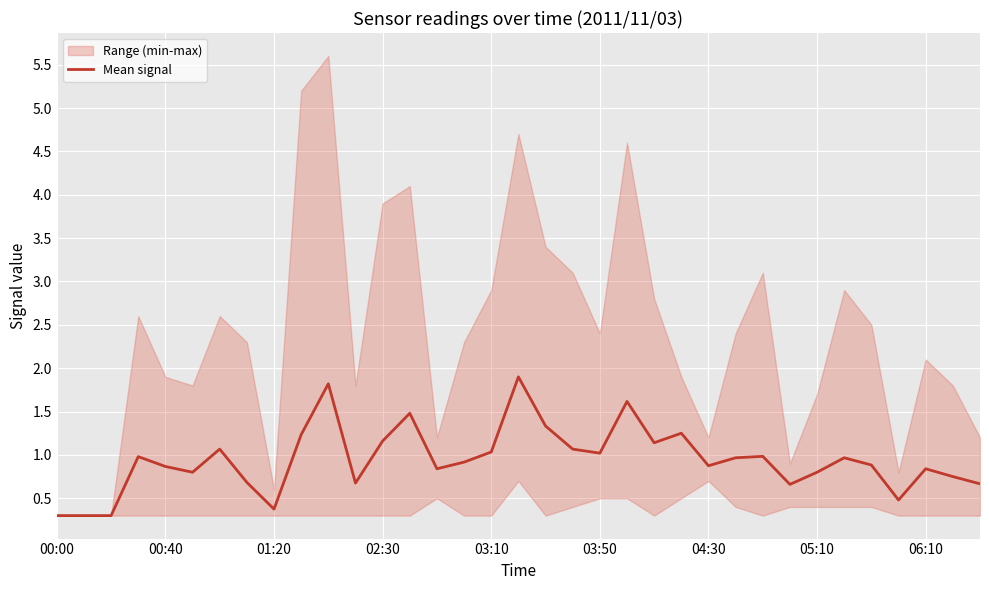

What is the value of the 35th point from the left?

0.7